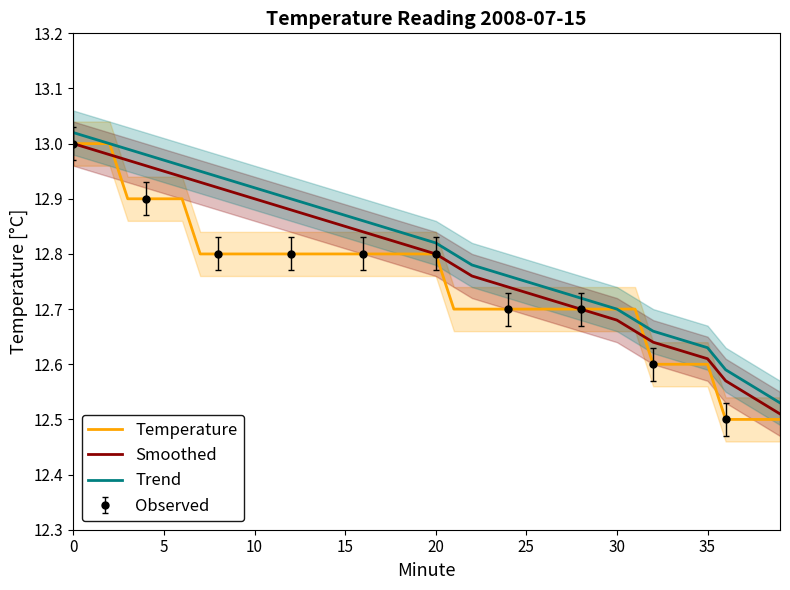

What is the difference between the maximum and second lowest values in the Smoothed series?

0.5